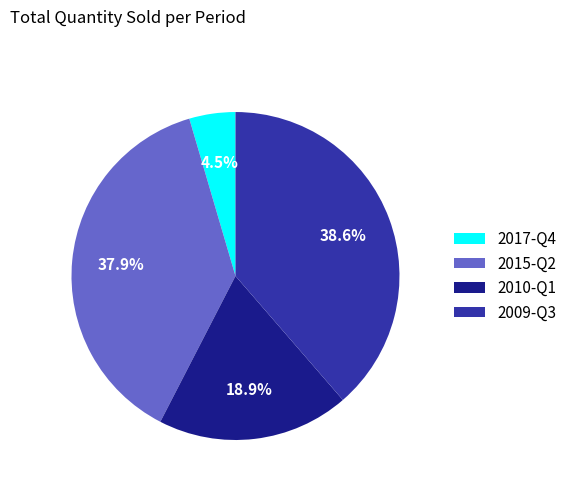

Which has a higher value, 2010-Q1 or 2015-Q2?

2015-Q2